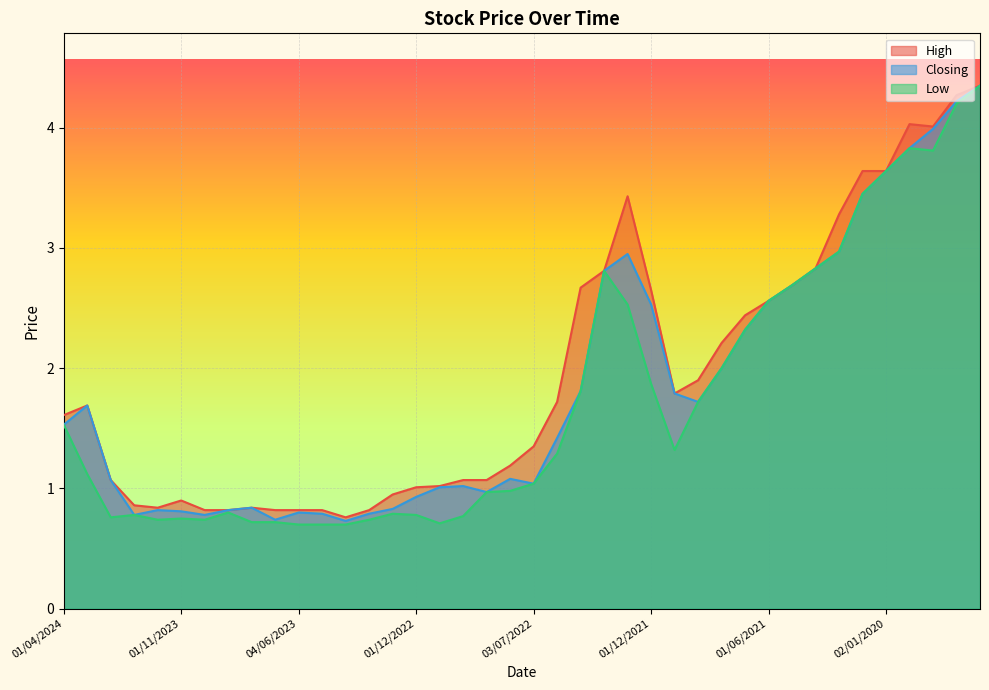

Reading left to right, transcribe all the data shown in this chart.

High: 1.6	1.7	1.1	0.9	0.8	0.9	0.8	0.8	0.8	0.8	0.8	0.8	0.8	0.8	0.9	1.0	1.0	1.1	1.1	1.2	1.4	1.7	2.7	2.8	3.4	2.6	1.8	1.9	2.2	2.4	2.6	2.7	2.8	3.3	3.6	3.6	4.0	4.0	4.3	4.3
Closing: 1.5	1.7	1.1	0.8	0.8	0.8	0.8	0.8	0.8	0.7	0.8	0.8	0.7	0.8	0.8	0.9	1.0	1.0	1.0	1.1	1.0	1.4	1.8	2.8	3.0	2.5	1.8	1.7	2.0	2.3	2.6	2.7	2.8	3.0	3.5	3.6	3.8	4.0	4.2	4.3
Low: 1.5	1.1	0.8	0.8	0.7	0.8	0.7	0.8	0.7	0.7	0.7	0.7	0.7	0.7	0.8	0.8	0.7	0.8	1.0	1.0	1.0	1.3	1.8	2.8	2.5	1.9	1.3	1.7	2.0	2.3	2.6	2.7	2.8	3.0	3.5	3.6	3.8	3.8	4.2	4.3